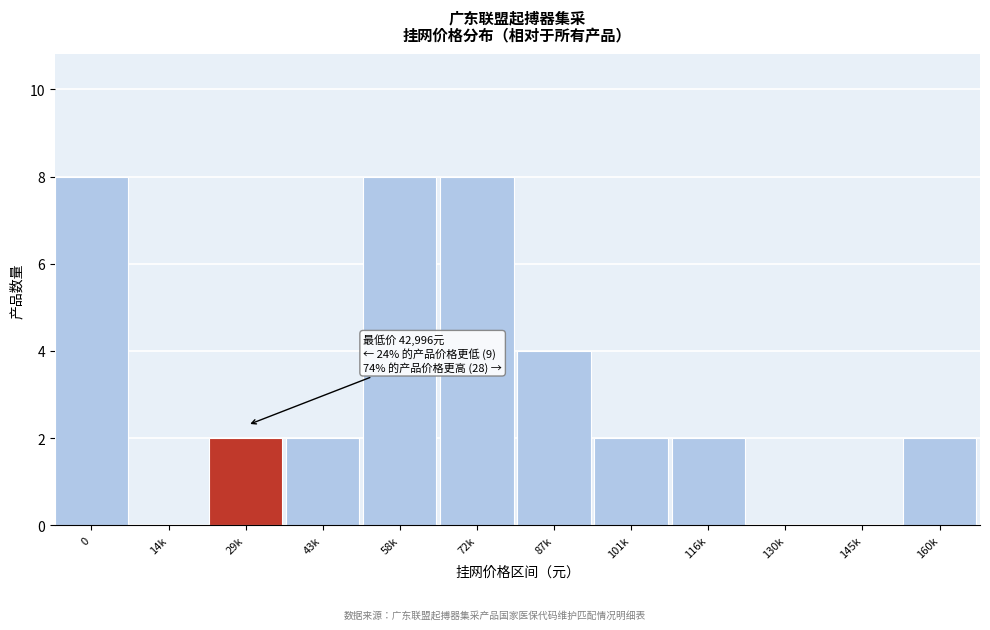

Reading right to left, what are all the values shown in this chart?

160k=2	145k=0	130k=0	116k=2	101k=2	87k=4	72k=8	58k=8	43k=2	29k=2	14k=0	0=8